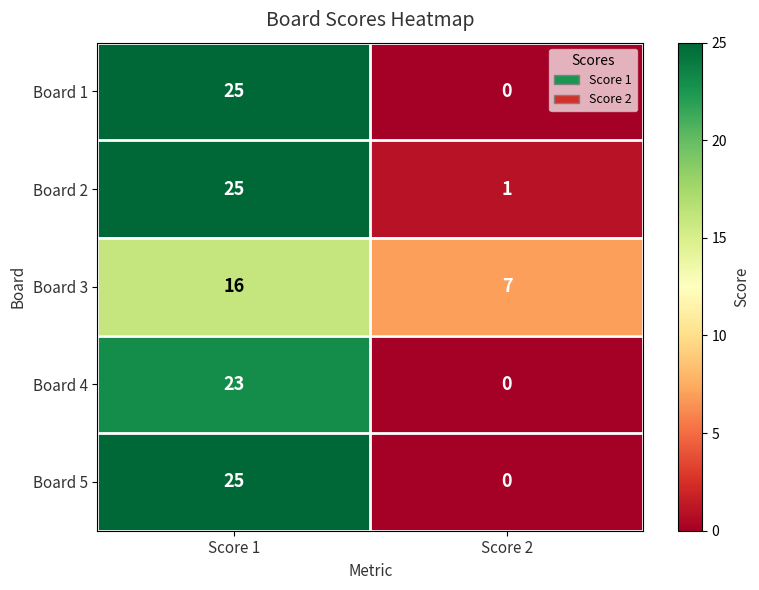

Reading right to left, transcribe all the data shown in this chart.

Board 1: 0	25
Board 2: 1	25
Board 3: 7	16
Board 4: 0	23
Board 5: 0	25